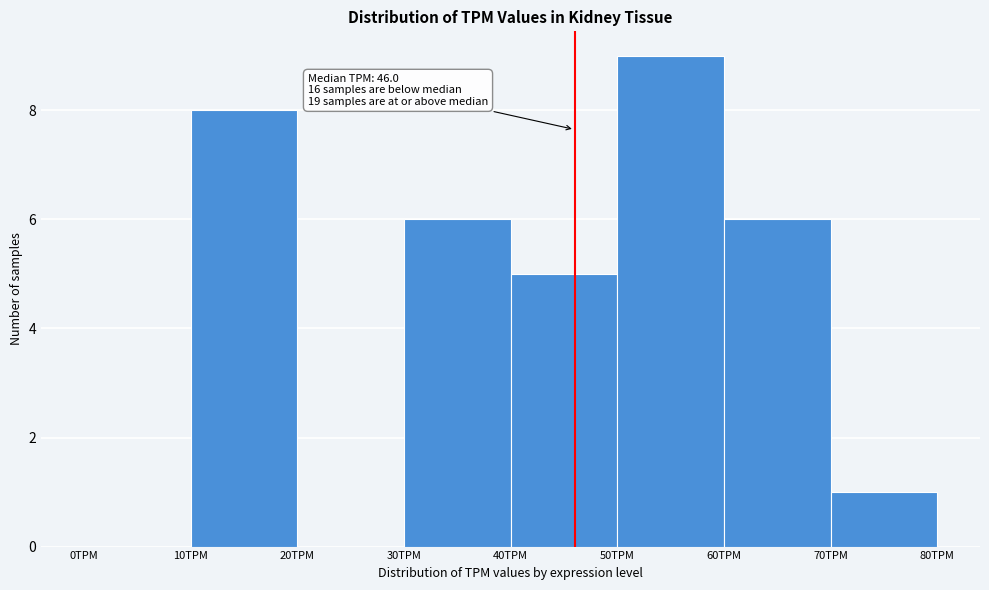

Which range on the x-axis has the tallest bar?

50 to 60